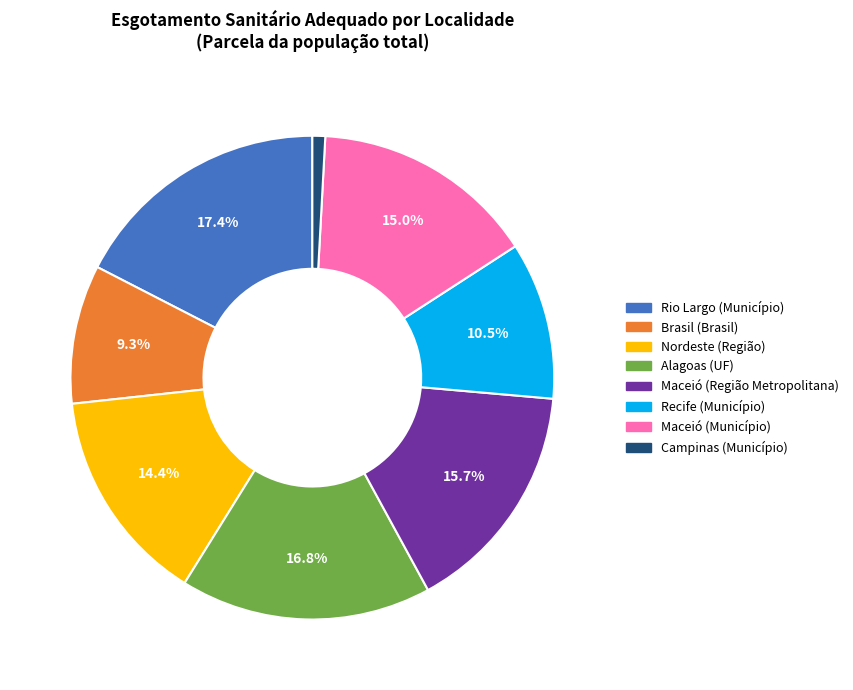

Do Recife (Município) and Maceió (Município) together represent more than half of the pie?

No